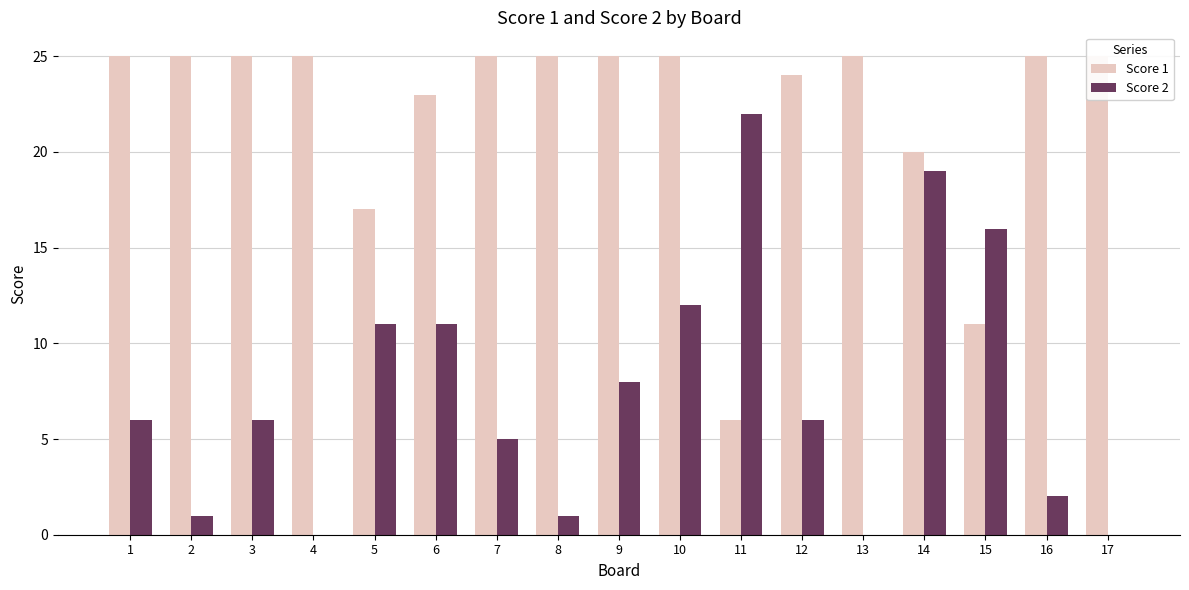

The value of Score 1 at 1 is 25. True or false?

True